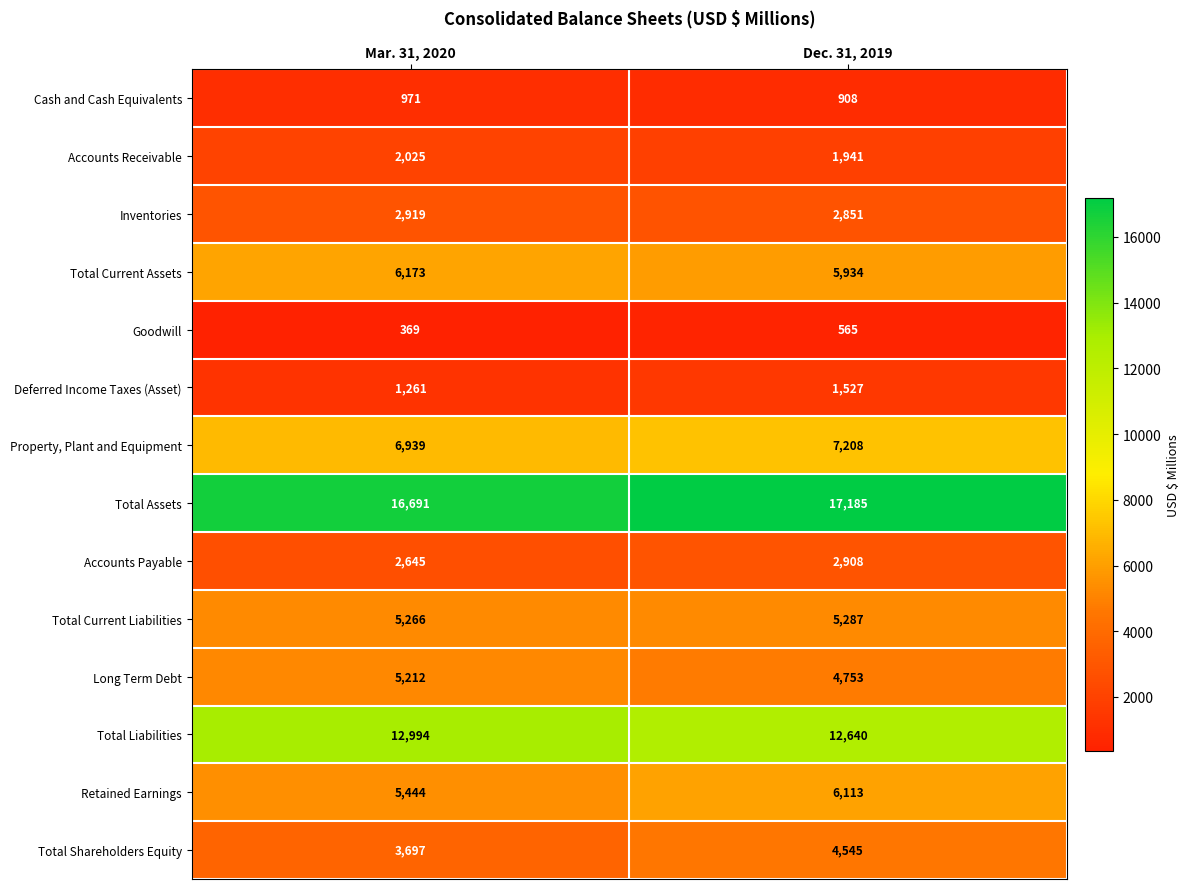

What is the spread (max minus min) of values at Mar. 31, 2020?

16322